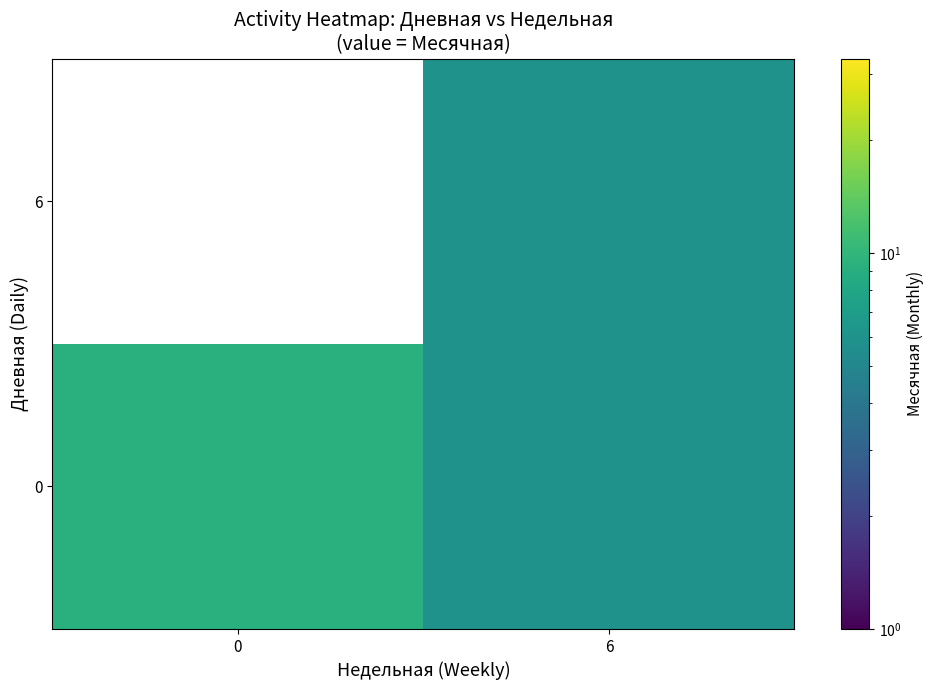

The 6 series shows 6.0 at 6. True or false?

True